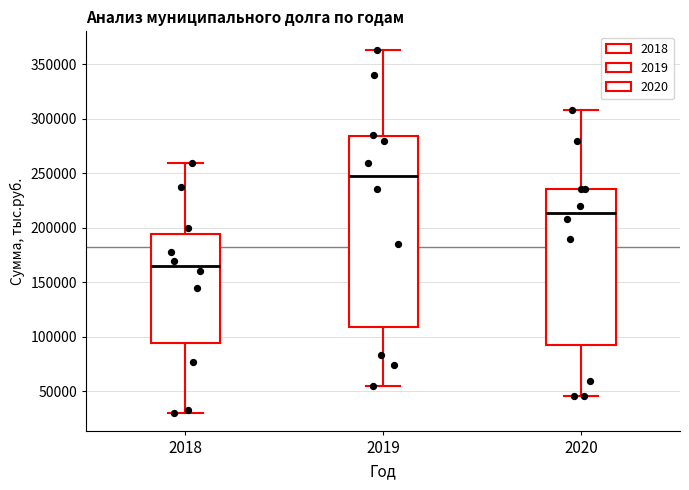

Where does the lower whisker of the box at x = 2019 end on the y-axis? The values are not printed on the chart, so give them approximately, as read against the axis.

55000